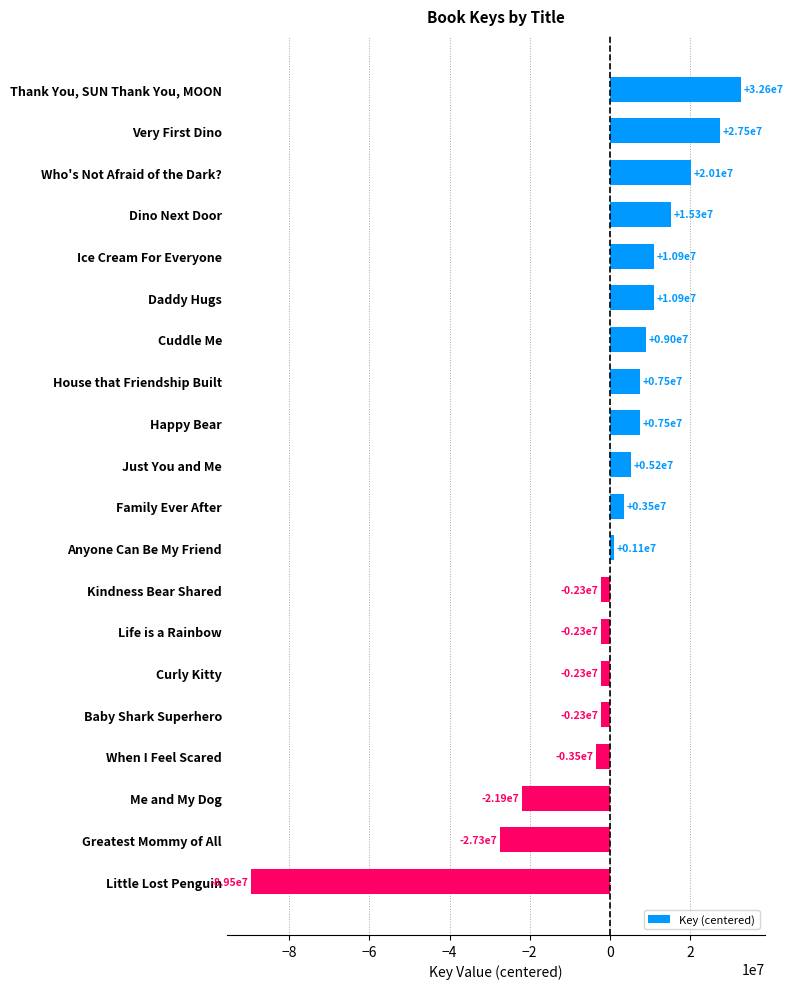

Rank the categories by value from highest to lowest.

Thank You, SUN Thank You, MOON, Very First Dino, Who's Not Afraid of the Dark?, Dino Next Door, Ice Cream For Everyone, Daddy Hugs, Cuddle Me, House that Friendship Built, Happy Bear, Just You and Me, Family Ever After, Anyone Can Be My Friend, Kindness Bear Shared, Life is a Rainbow, Curly Kitty, Baby Shark Superhero, When I Feel Scared, Me and My Dog, Greatest Mommy of All, Little Lost Penguin